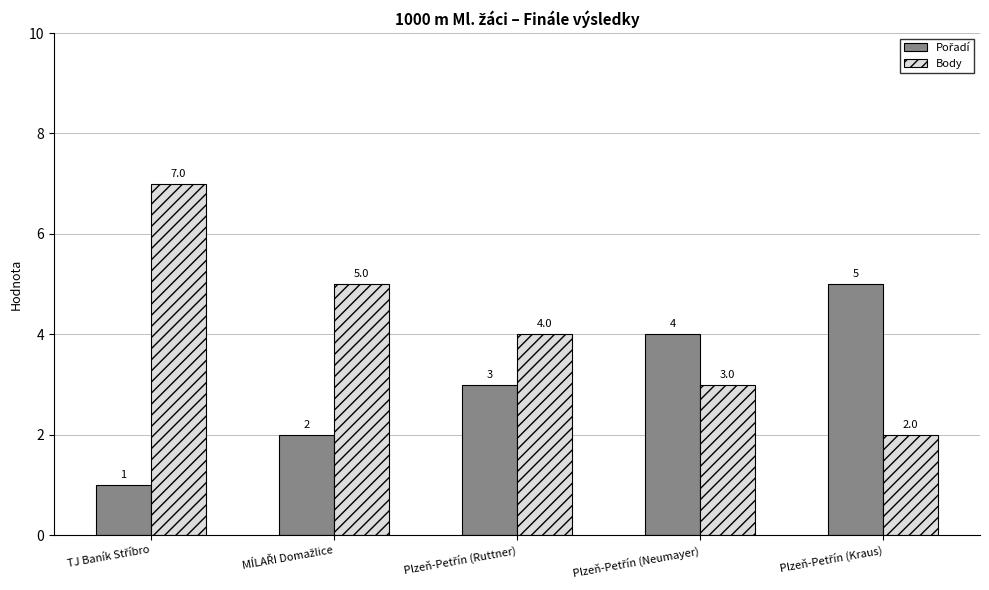

What is the sum of all Body values?

21